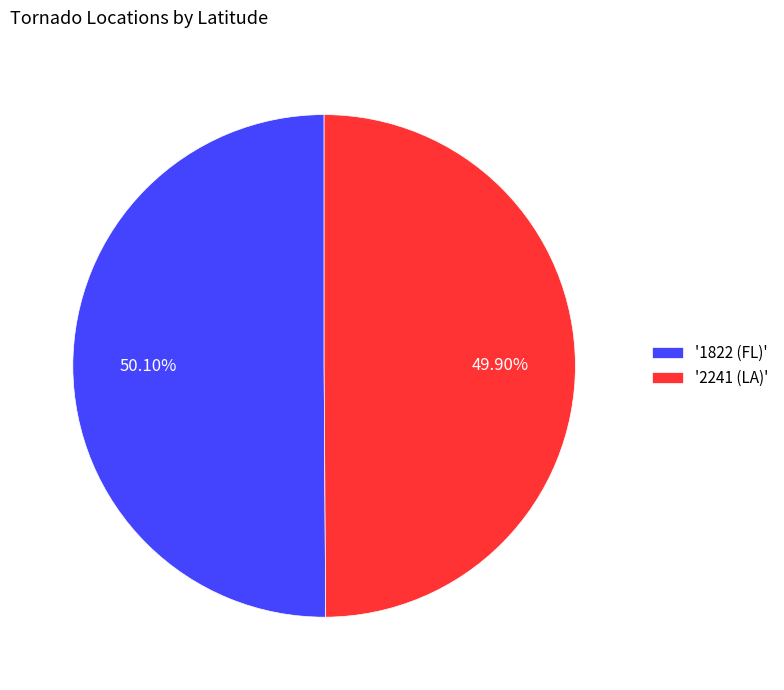

Does any single category account for the majority?

Yes